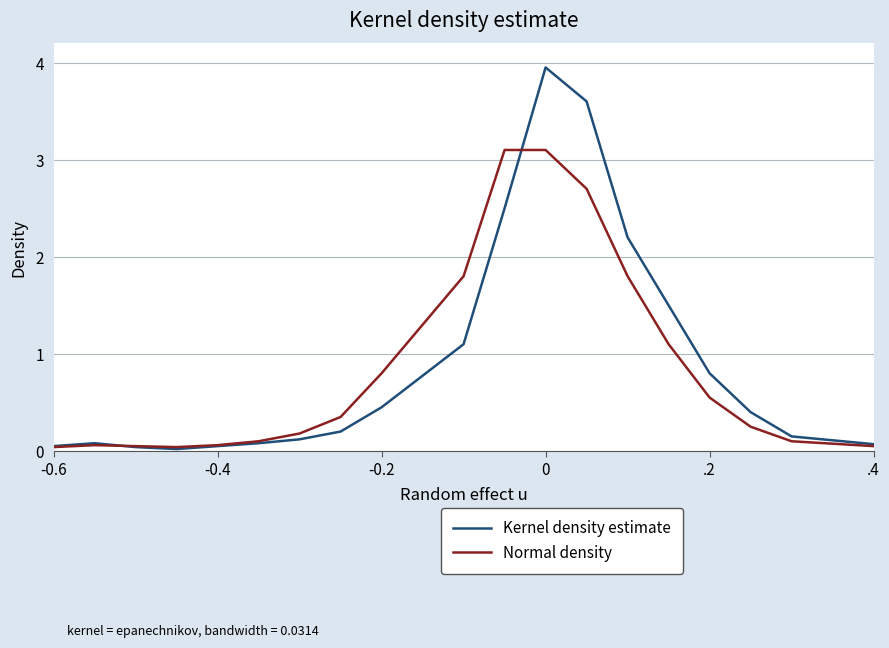

List the series in order of their peak value, lowest first.

Normal density, Kernel density estimate